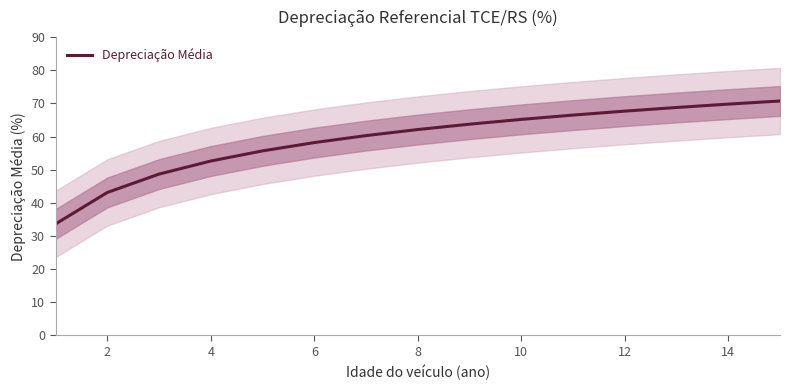

The Depreciação Média series shows 67.7 at 12. True or false?

True